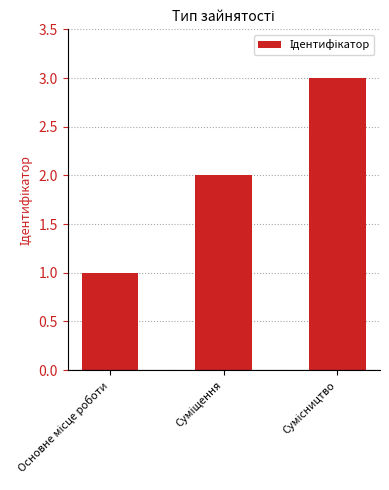

What is the sum of all values?

6